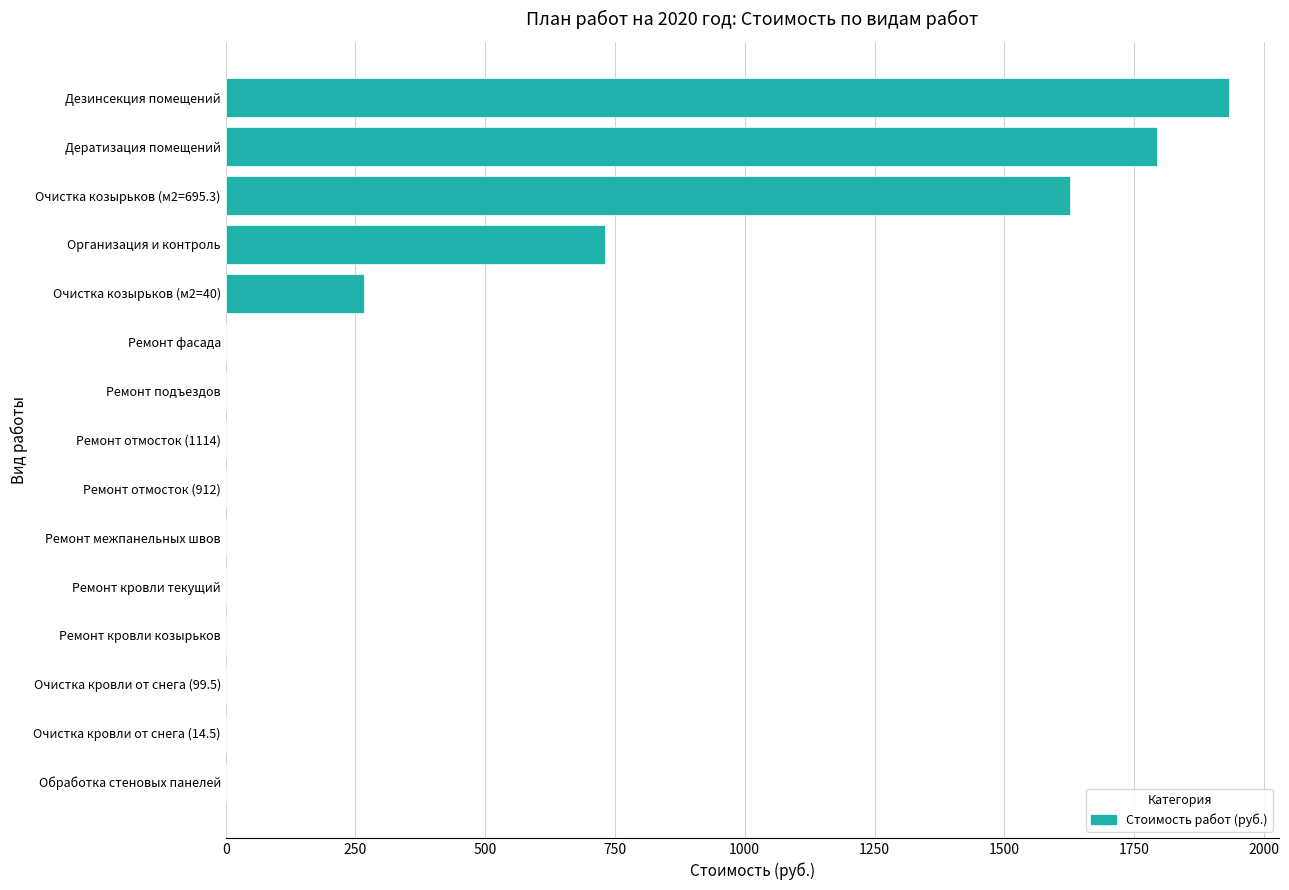

True or false: the data shows 0.0 at Ремонт фасада.

True